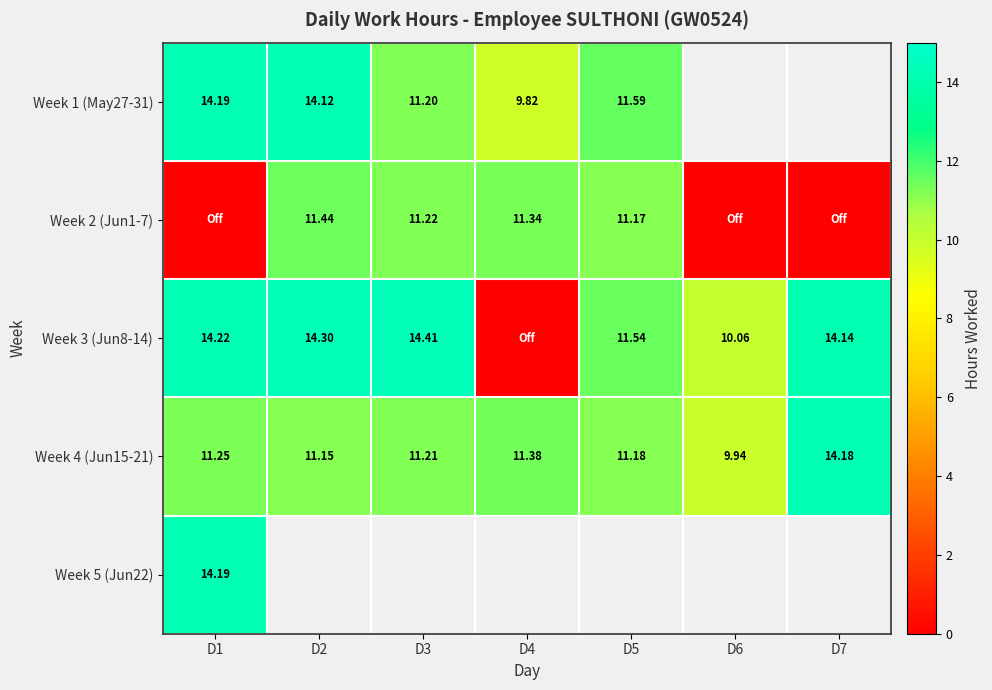

How many data points in Week 4 (Jun15-21) are above 11?

6